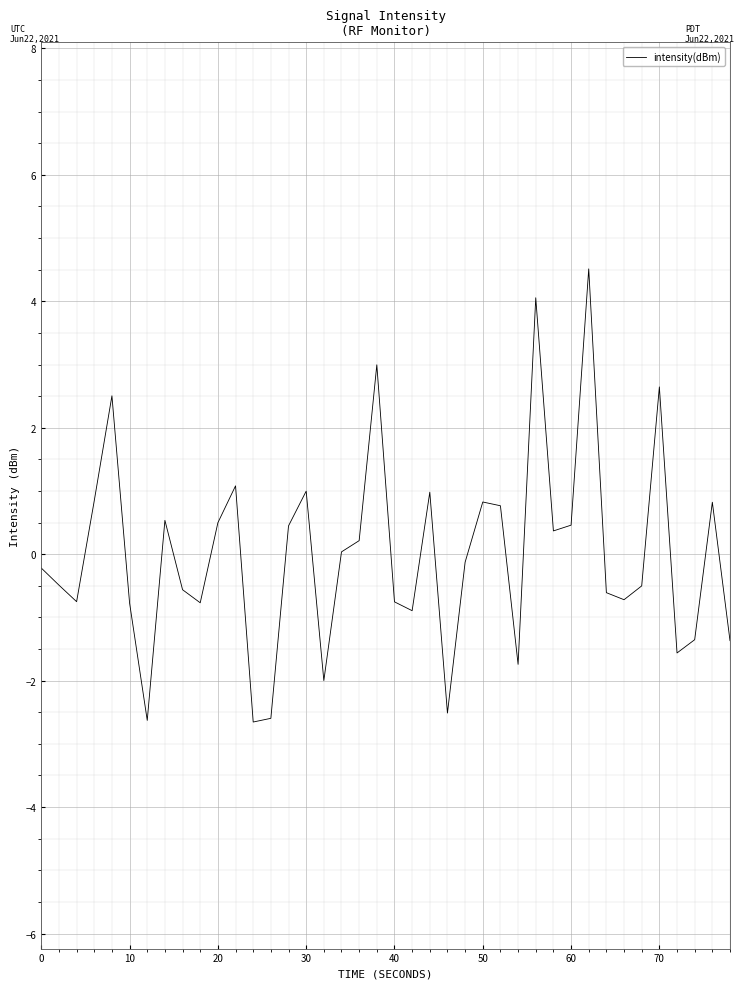

What is the difference between the maximum and minimum values?

7.2